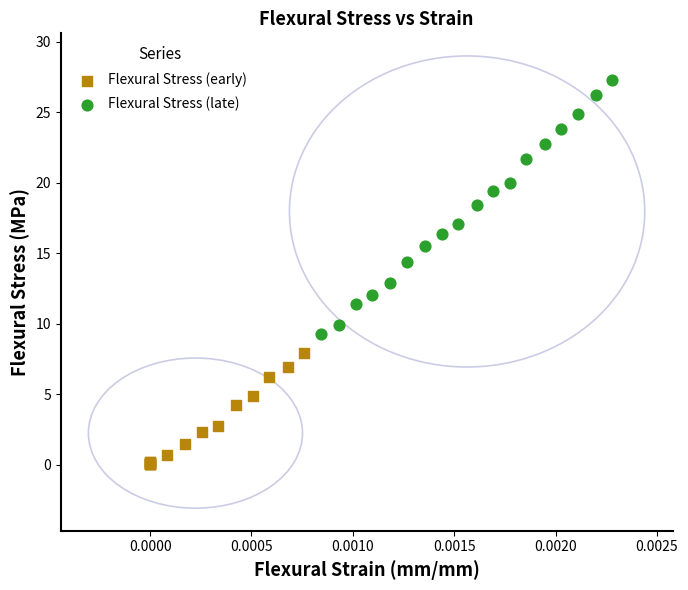

Which series has the widest spread of Y values?

Flexural Stress (late)